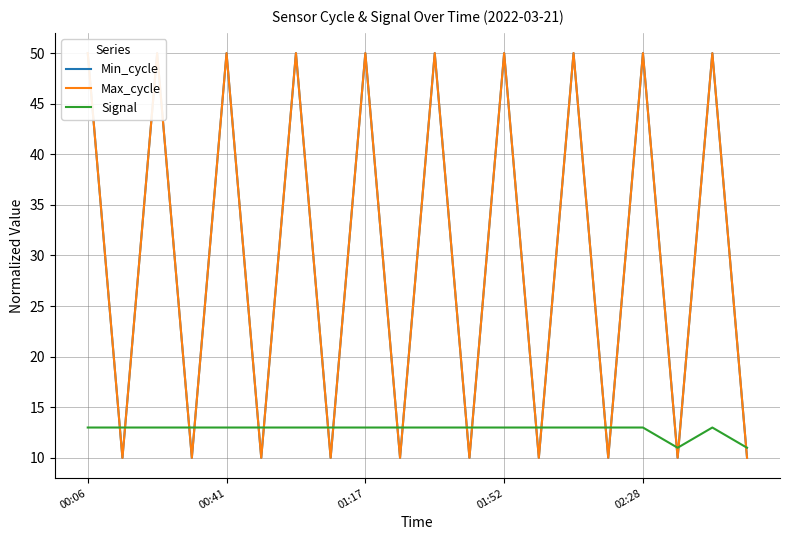

How many times do Signal and Max_cycle cross each other?

19